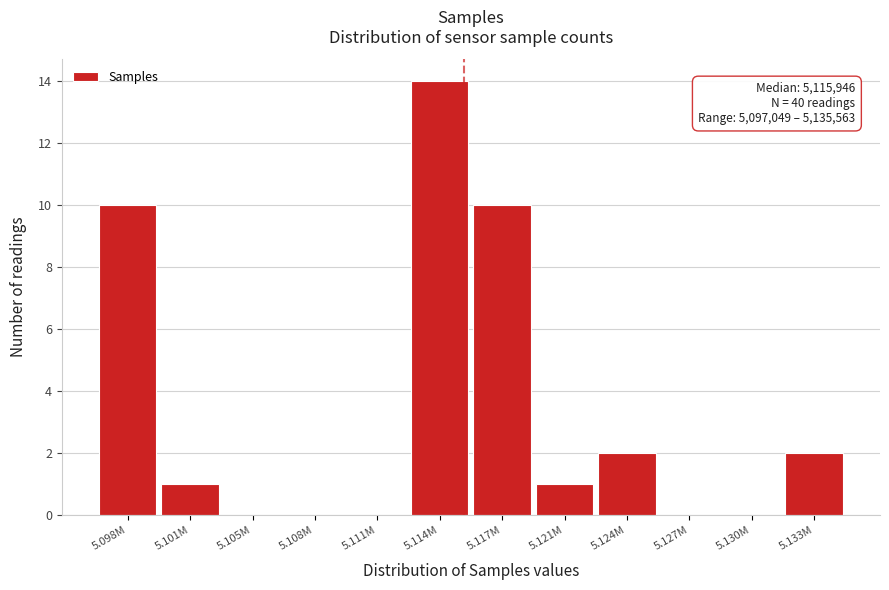

Reading left to right, what are all the values shown in this chart?

5.098M=10	5.101M=1	5.105M=0	5.108M=0	5.111M=0	5.114M=14	5.117M=10	5.121M=1	5.124M=2	5.127M=0	5.130M=0	5.133M=2